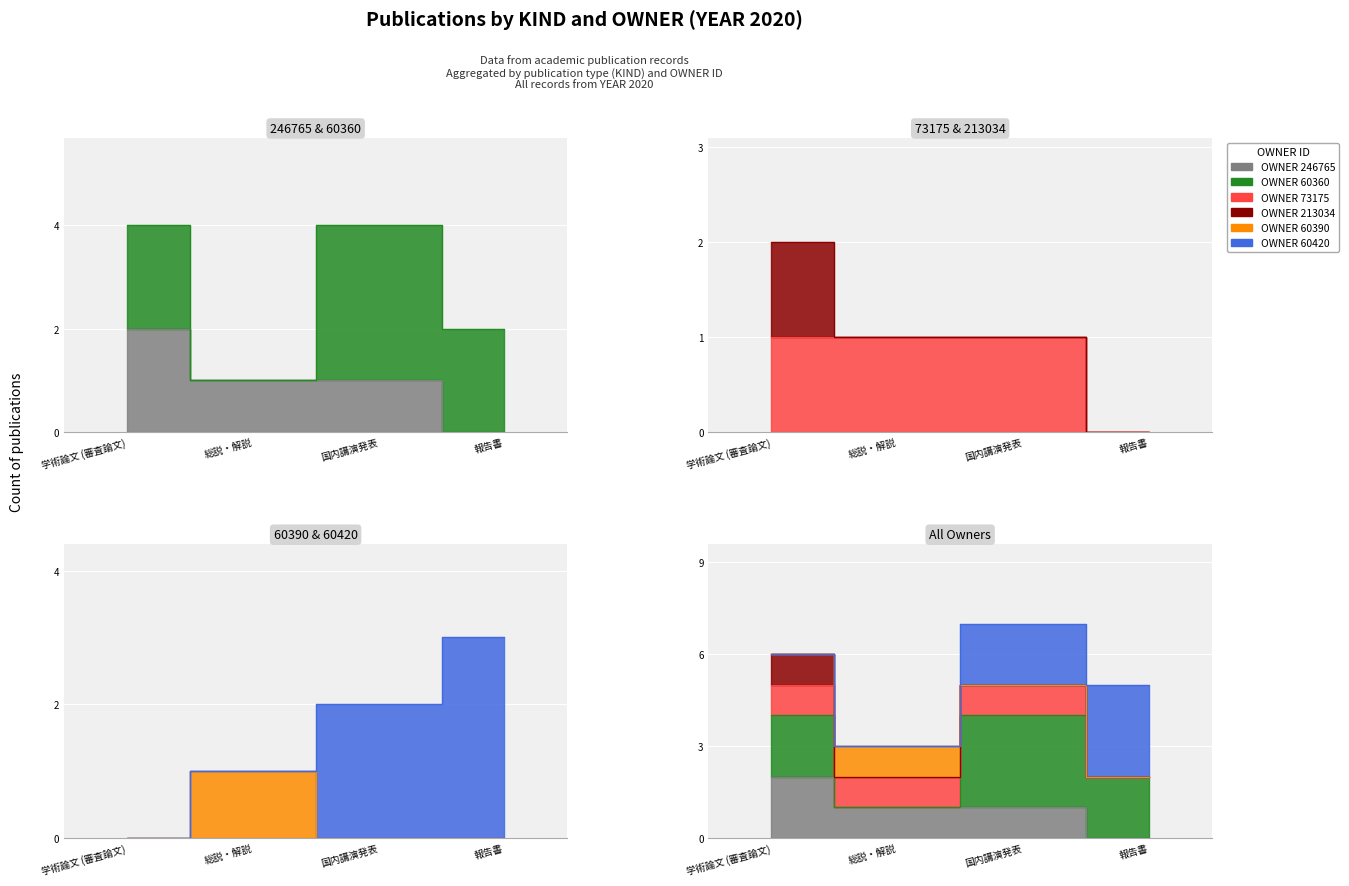

At how many categories does at least one series exceed 0?

3